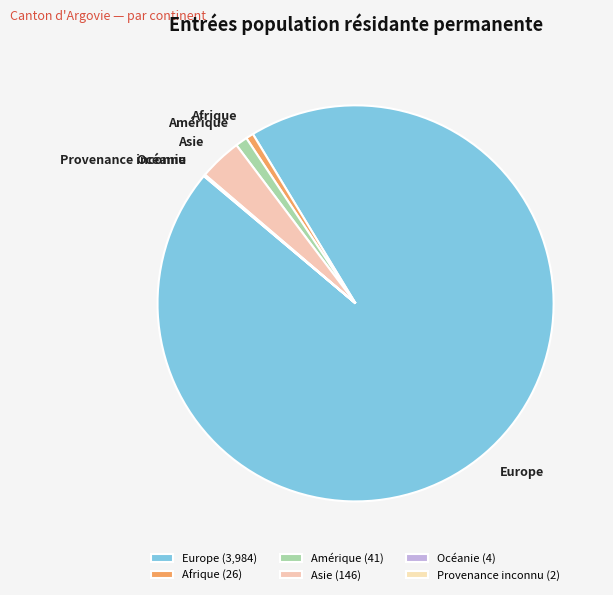

True or false: Asie accounts for 3% of the total.

True